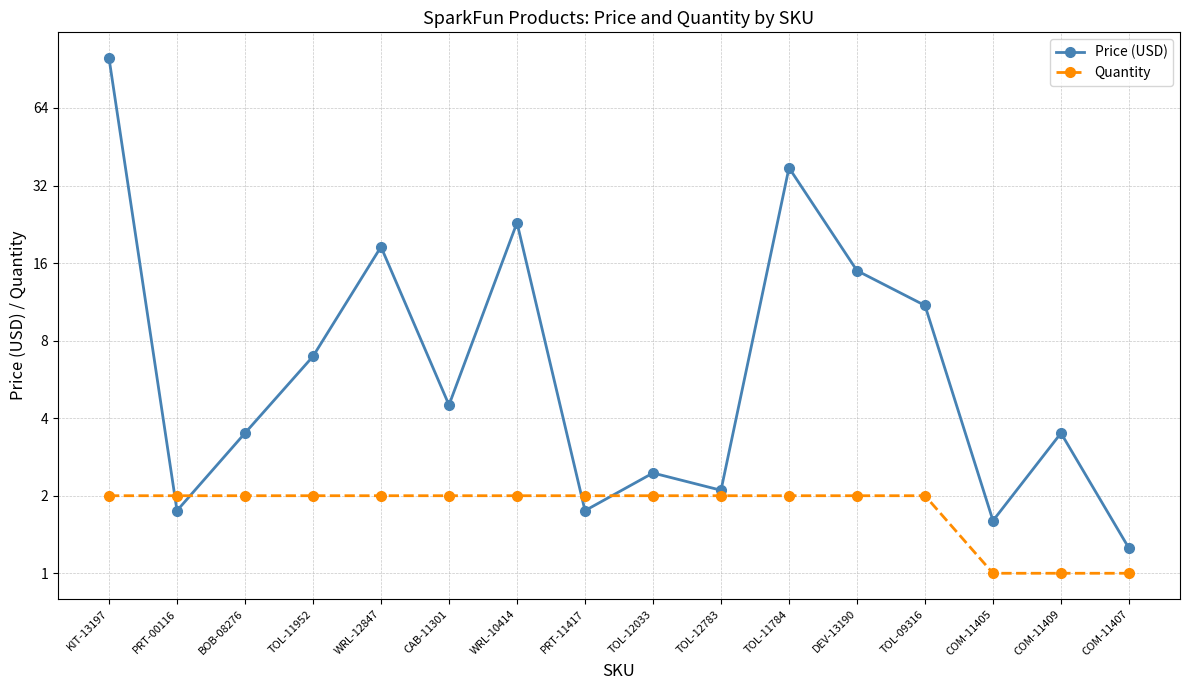

Reading left to right, transcribe all the data shown in this chart.

Price (USD): KIT-13197=100.0	PRT-00116=1.8	BOB-08276=3.5	TOL-11952=7.0	WRL-12847=18.5	CAB-11301=4.5	WRL-10414=22.9	PRT-11417=1.8	TOL-12033=2.5	TOL-12783=2.1	TOL-11784=37.5	DEV-13190=14.9	TOL-09316=10.9	COM-11405=1.6	COM-11409=3.5	COM-11407=1.2
Quantity: KIT-13197=2.0	PRT-00116=2.0	BOB-08276=2.0	TOL-11952=2.0	WRL-12847=2.0	CAB-11301=2.0	WRL-10414=2.0	PRT-11417=2.0	TOL-12033=2.0	TOL-12783=2.0	TOL-11784=2.0	DEV-13190=2.0	TOL-09316=2.0	COM-11405=1.0	COM-11409=1.0	COM-11407=1.0